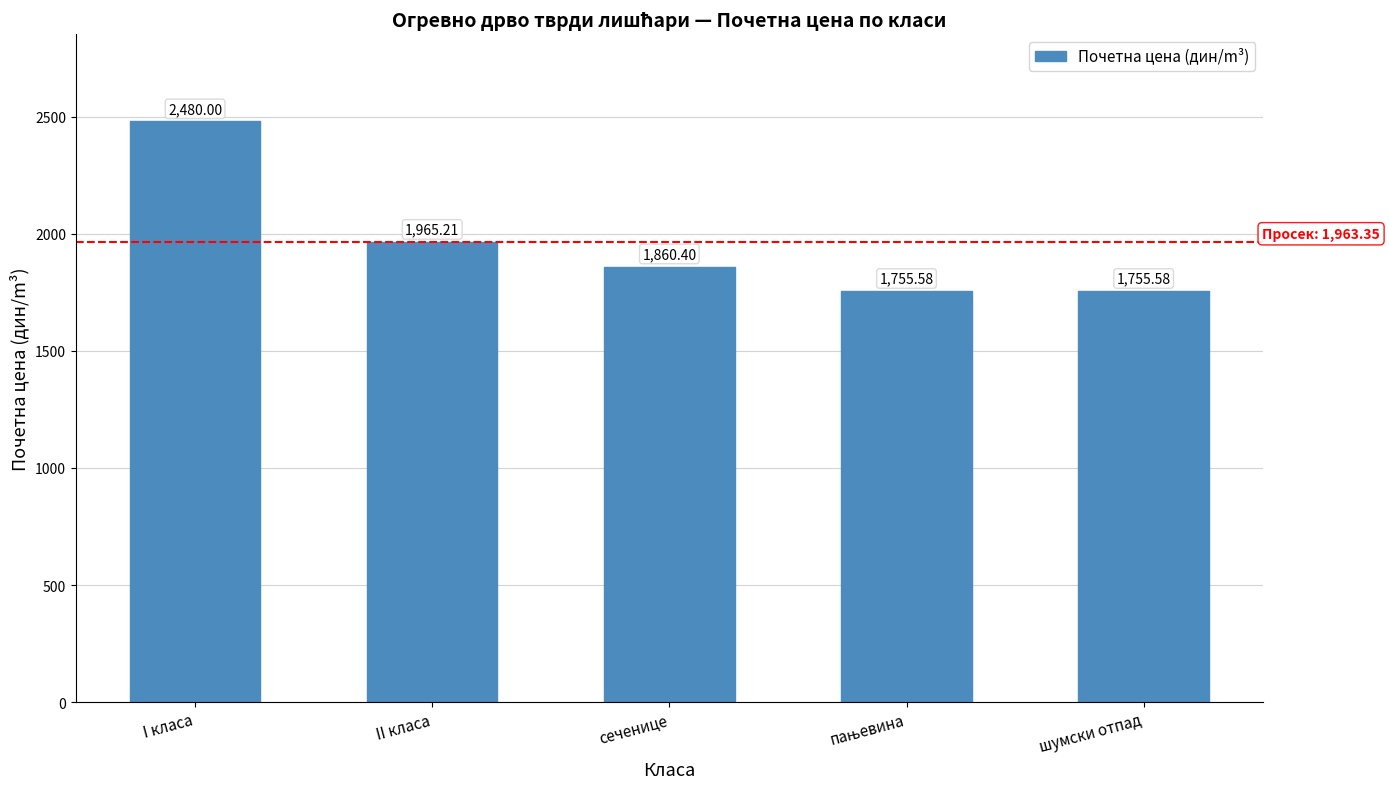

What is the value of the 1st bar from the left?

2480.0